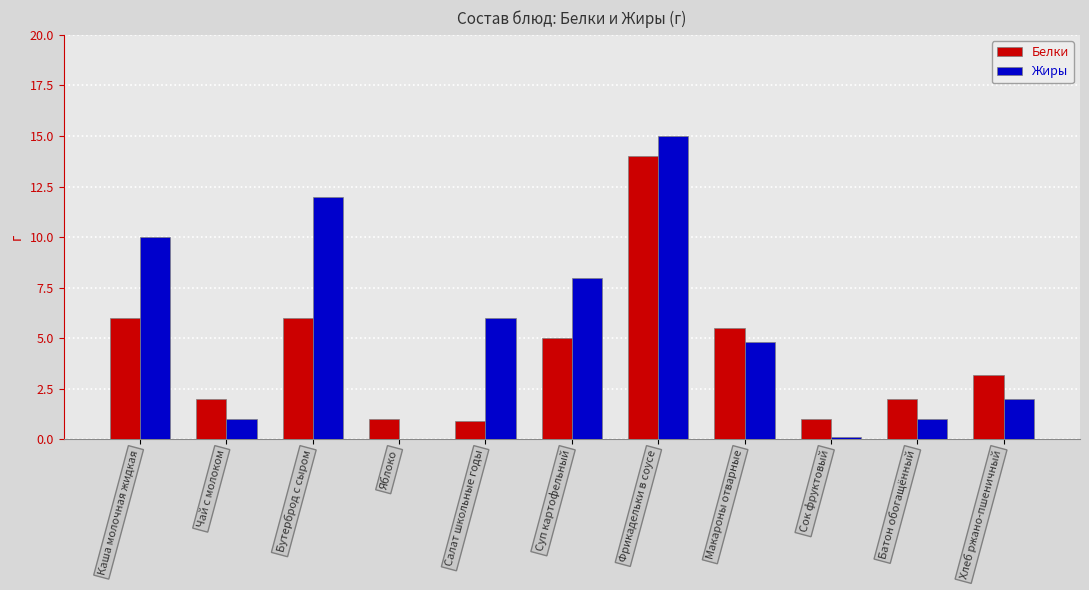

Between Чай с молоком and Бутерброд с сыром, which series saw the biggest shift?

Жиры